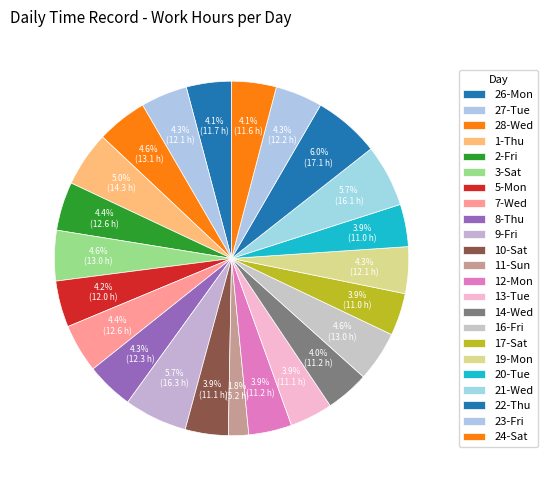

Combined, what portion of the pie is 27-Tue and 11-Sun?

6.1%